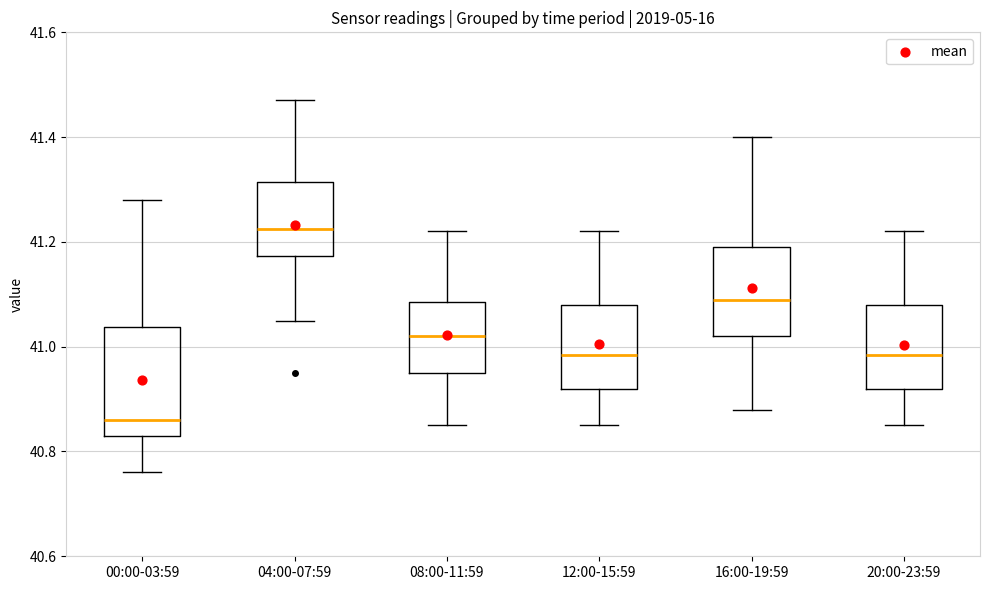

Reading left to right, transcribe this box plot: for each box, give where its median line is, the range the box spans, and where its two whiskers end, as read against the y-axis. The values are not printed on the chart, so give them approximately, as read against the axis.

00:00-03:59: median 40.86, box 40.84 to 41.04, whiskers 40.76 to 41.28
04:00-07:59: median 41.22, box 41.18 to 41.32, whiskers 41.06 to 41.48
08:00-11:59: median 41.02, box 40.96 to 41.08, whiskers 40.86 to 41.22
12:00-15:59: median 40.98, box 40.92 to 41.08, whiskers 40.86 to 41.22
16:00-19:59: median 41.10, box 41.02 to 41.20, whiskers 40.88 to 41.40
20:00-23:59: median 40.98, box 40.92 to 41.08, whiskers 40.86 to 41.22